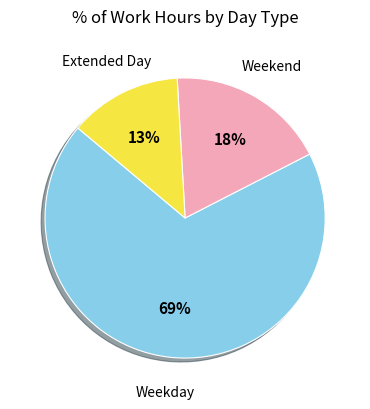

To the nearest percent, what percentage of the pie is Weekend?

18%